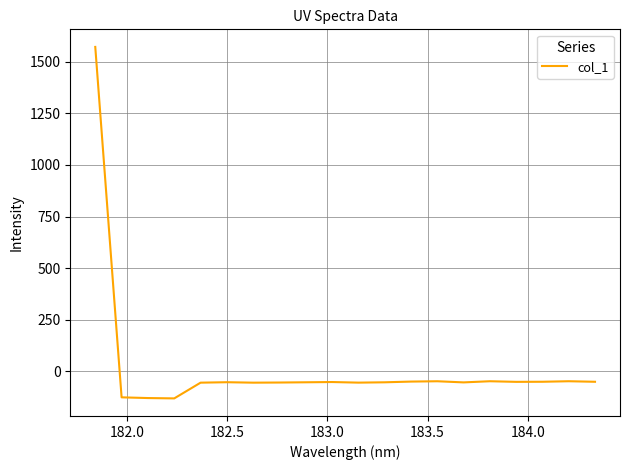

Does the chart display data point markers on the line(s)?

No